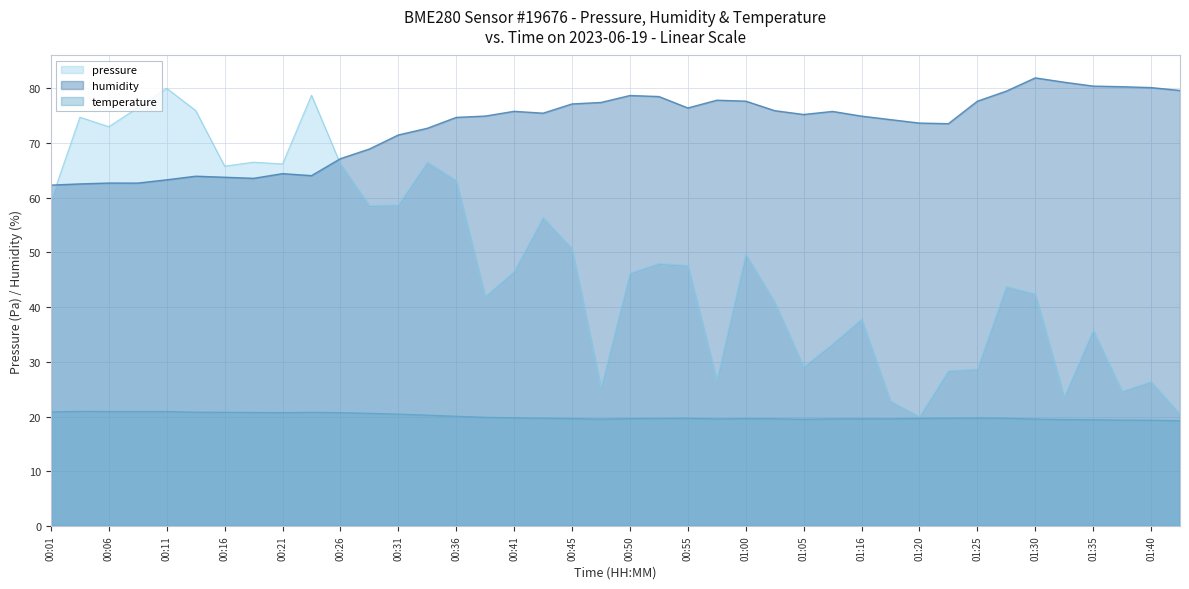

What is the label of the 20th point from the left?

00:48